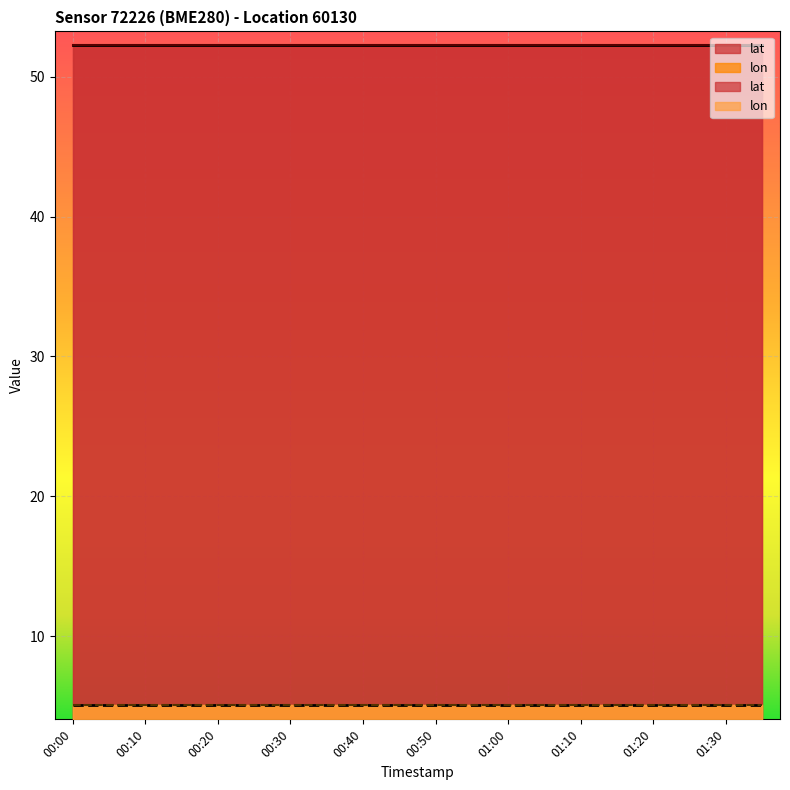

True or false: lon and lat cross at least once.

False